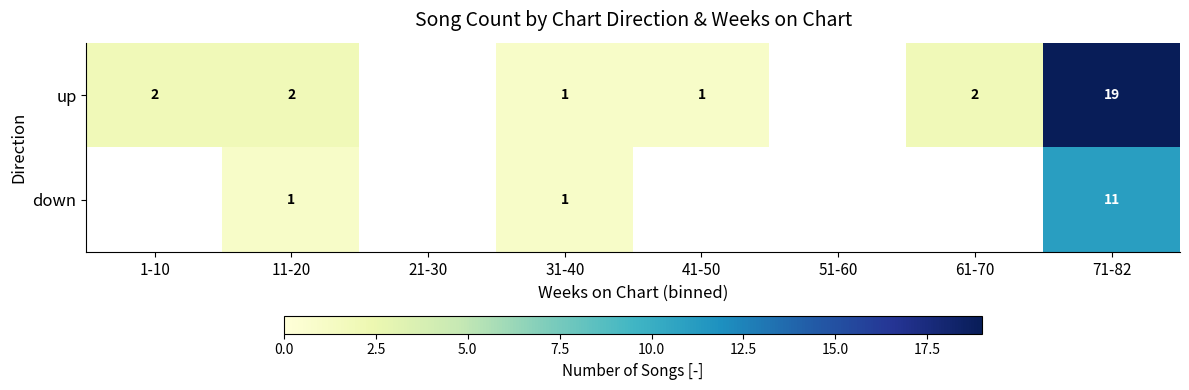

The down series shows 1 at 11-20. True or false?

True